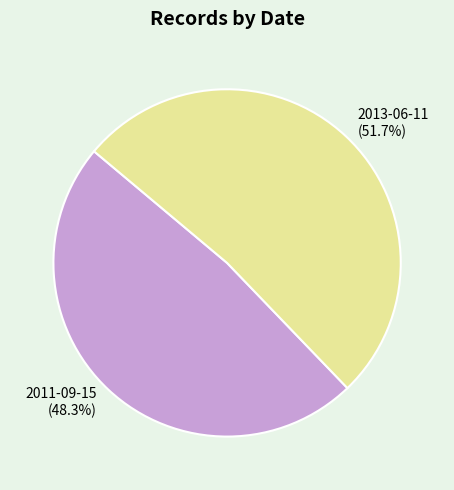

True or false: 2011-09-15 accounts for 60% of the total.

False